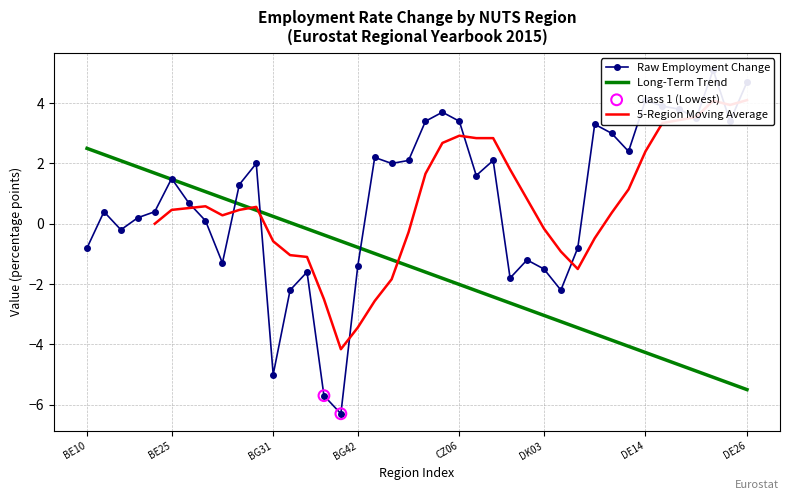

At how many categories does at least one series exceed 2?

19